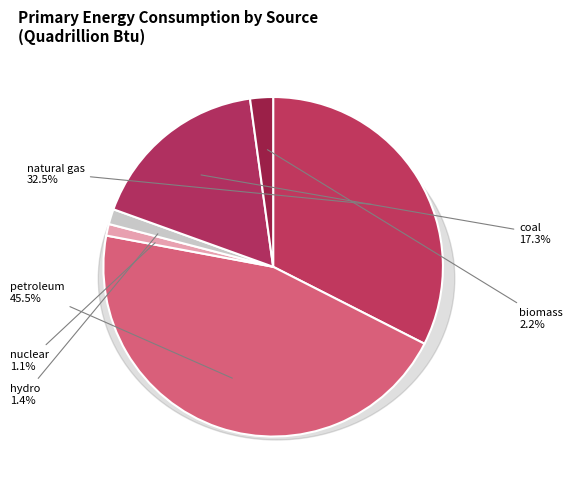

The 6 slice represents 13% of the pie. True or false?

False